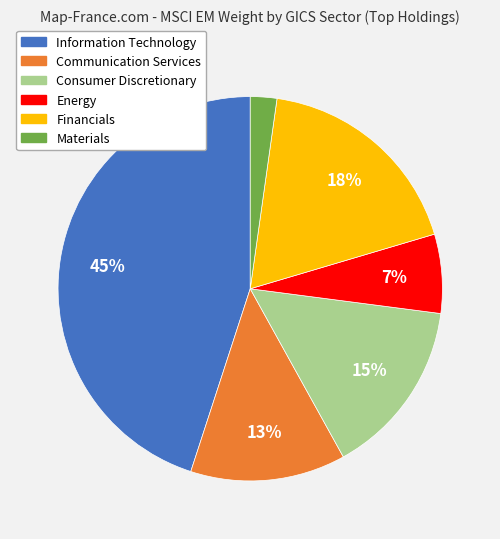

Which slice is the smallest?

Materials